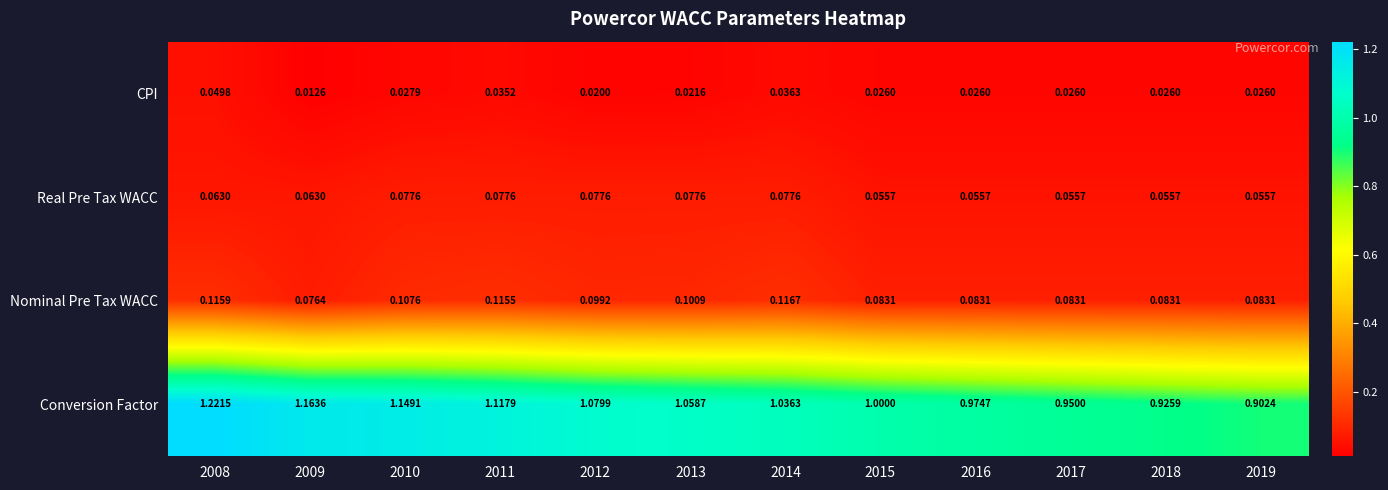

At 2019, list the series in order from largest to smallest.

Conversion Factor, Nominal Pre Tax WACC, Real Pre Tax WACC, CPI